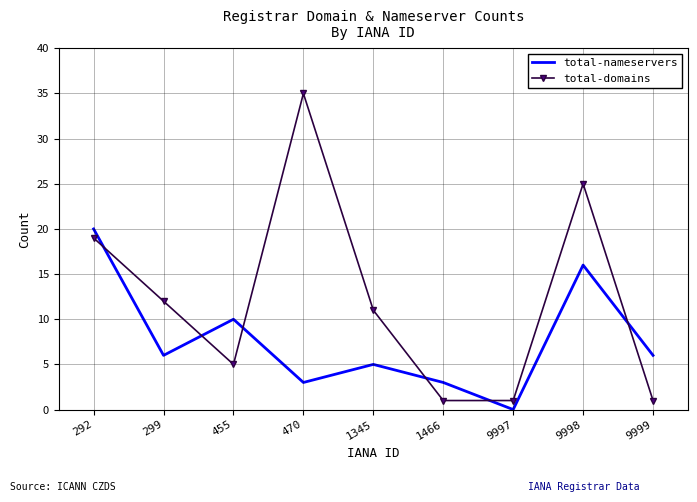

What is the greatest value displayed?

35